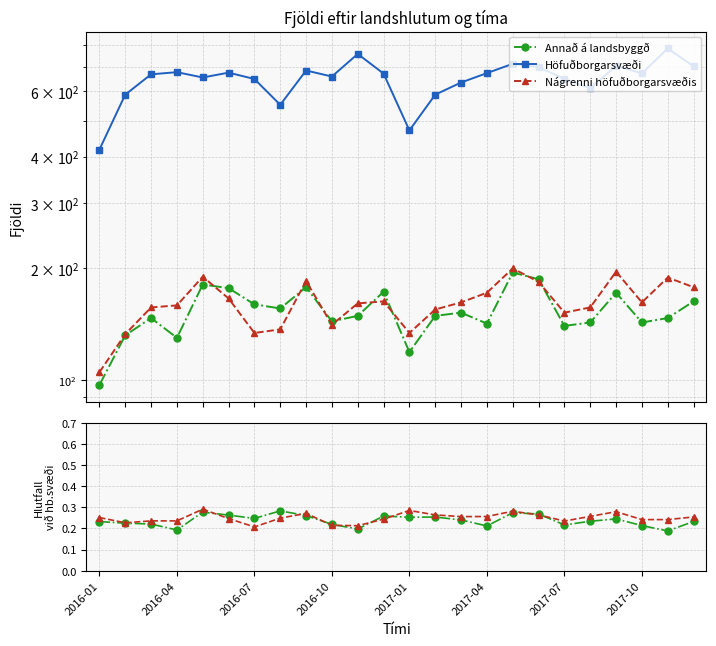

True or false: Annað á landsbyggð and Höfuðborgarsvæði cross at least once.

False